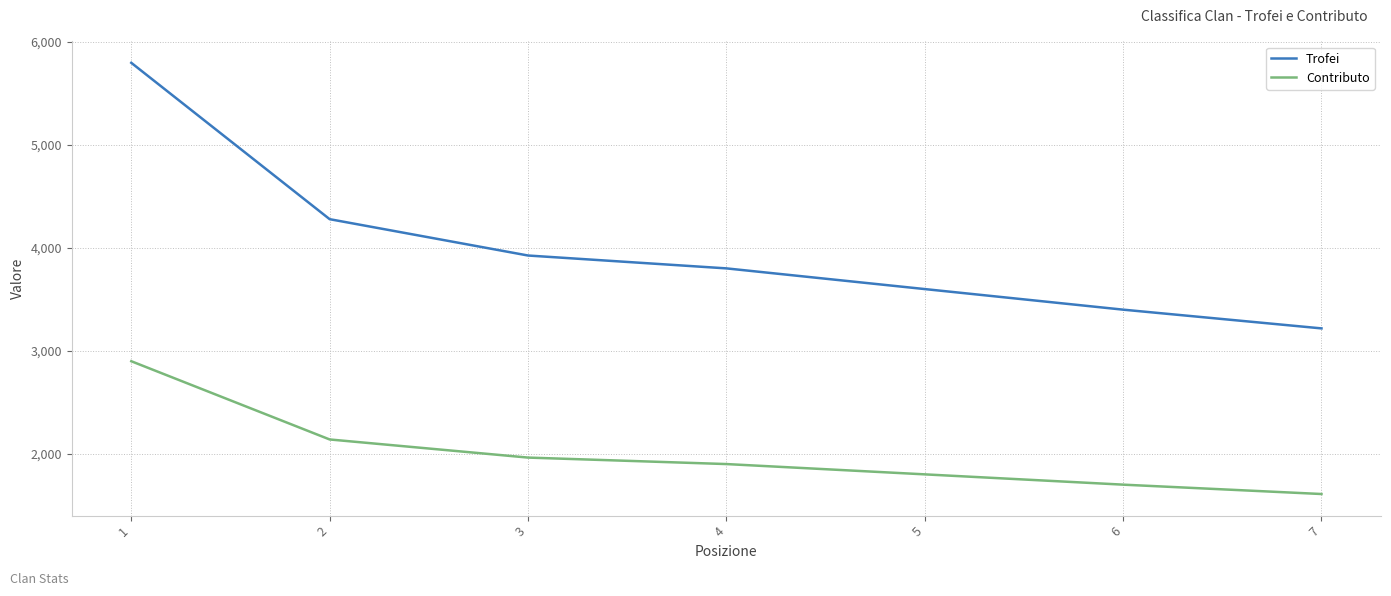

Reading left to right, what are all the values shown in this chart?

Trofei: 1=5798	2=4279	3=3926	4=3801	5=3600	6=3400	7=3218
Contributo: 1=2899	2=2139	3=1963	4=1900	5=1800	6=1700	7=1609